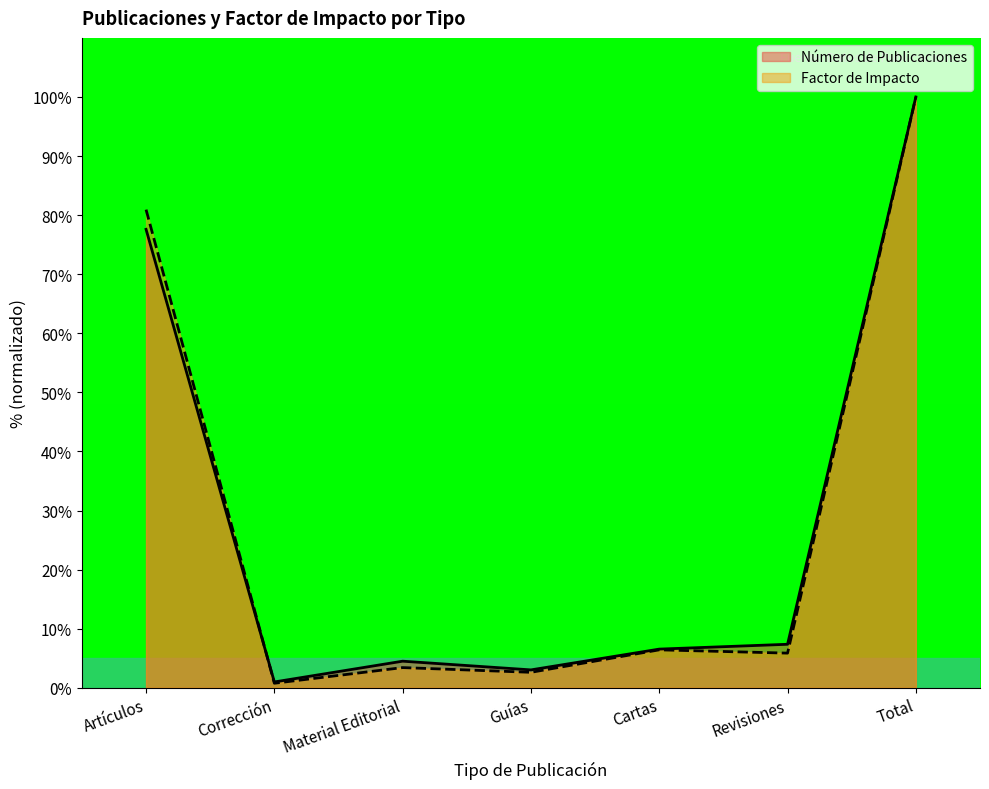

True or false: Factor de Impacto has more than 1 points higher than both neighbors.

True